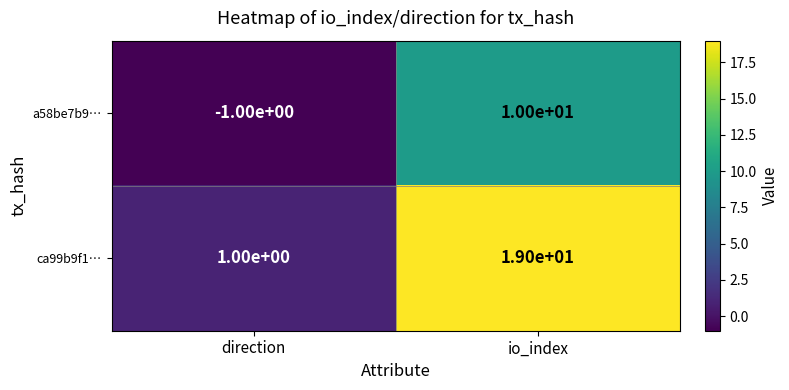

How many data points does each series have?

2